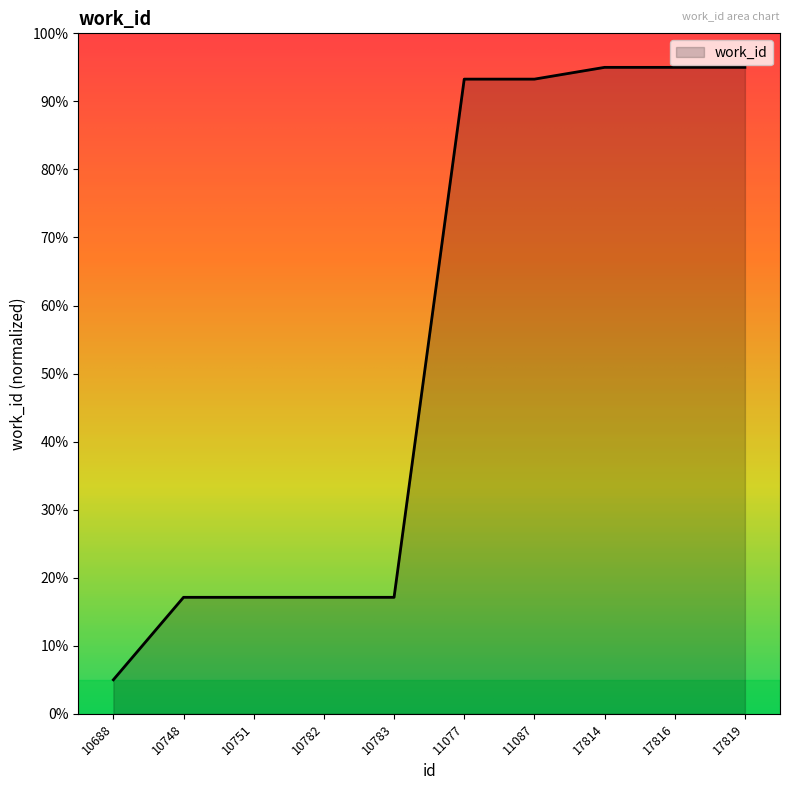

Where does the data first go above 93?

11077